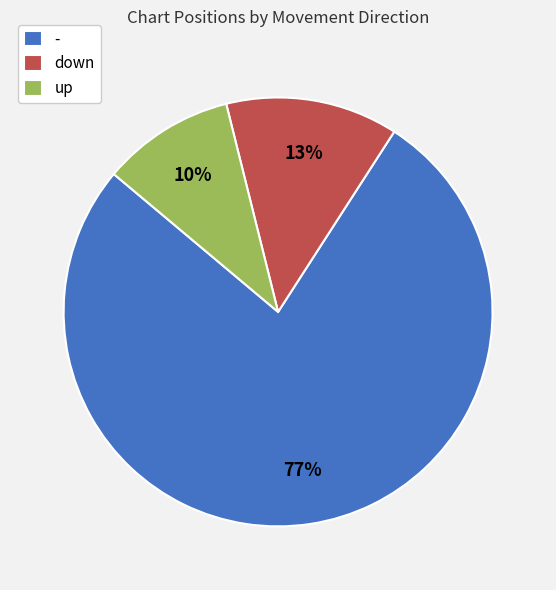

Combined, do up and down account for over 50%?

No